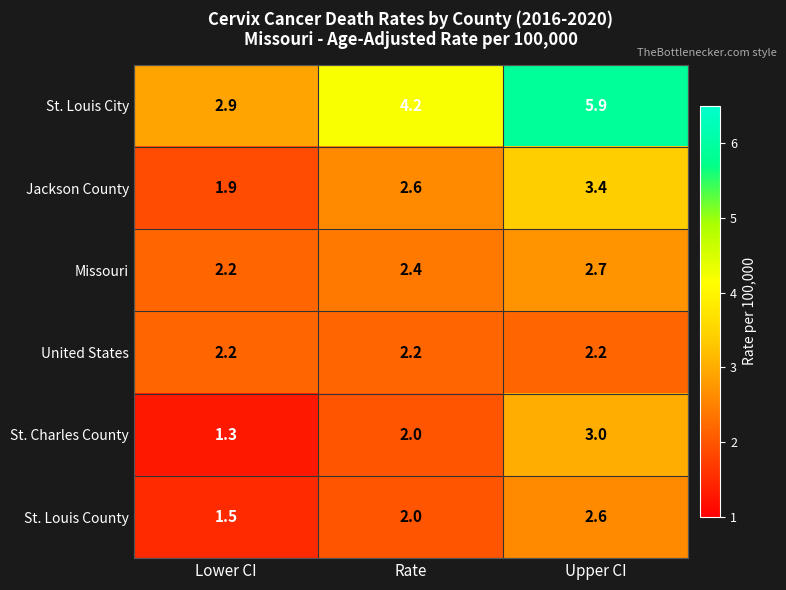

What is the difference between the Missouri values at Lower CI and Upper CI?

0.5